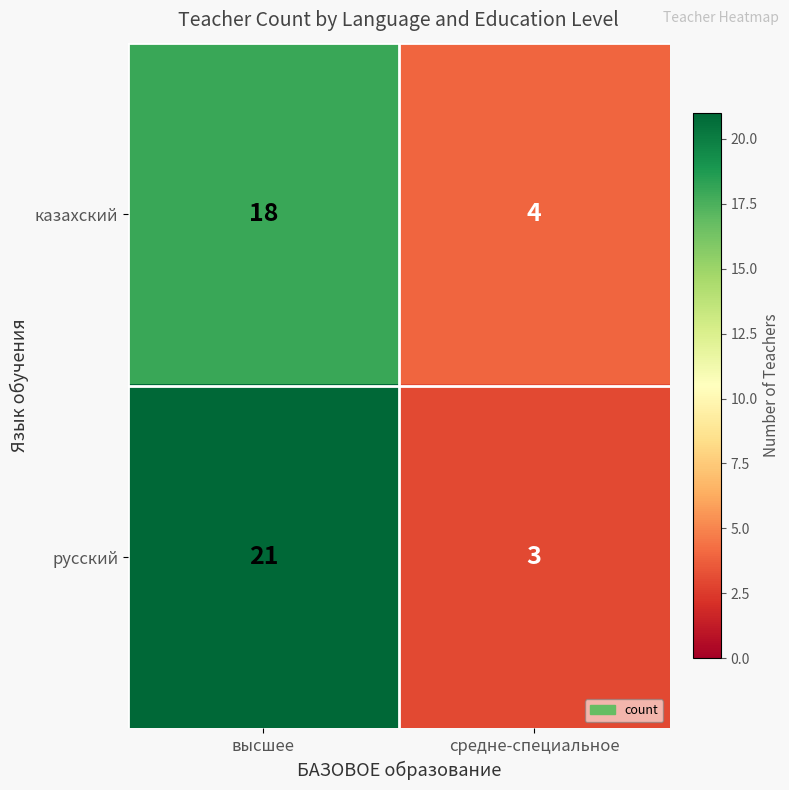

What is the total value across all series at высшее?

39